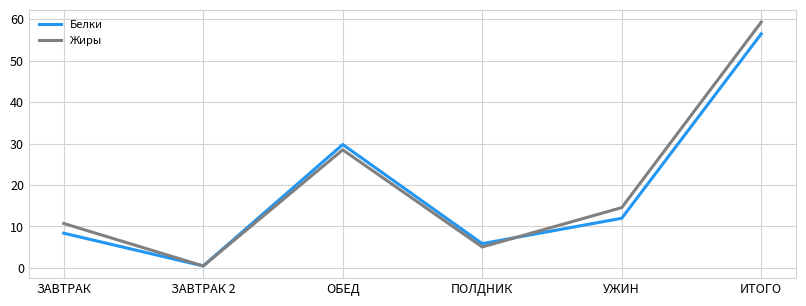

After their last crossing, which series has the higher values: Жиры or Белки?

Жиры